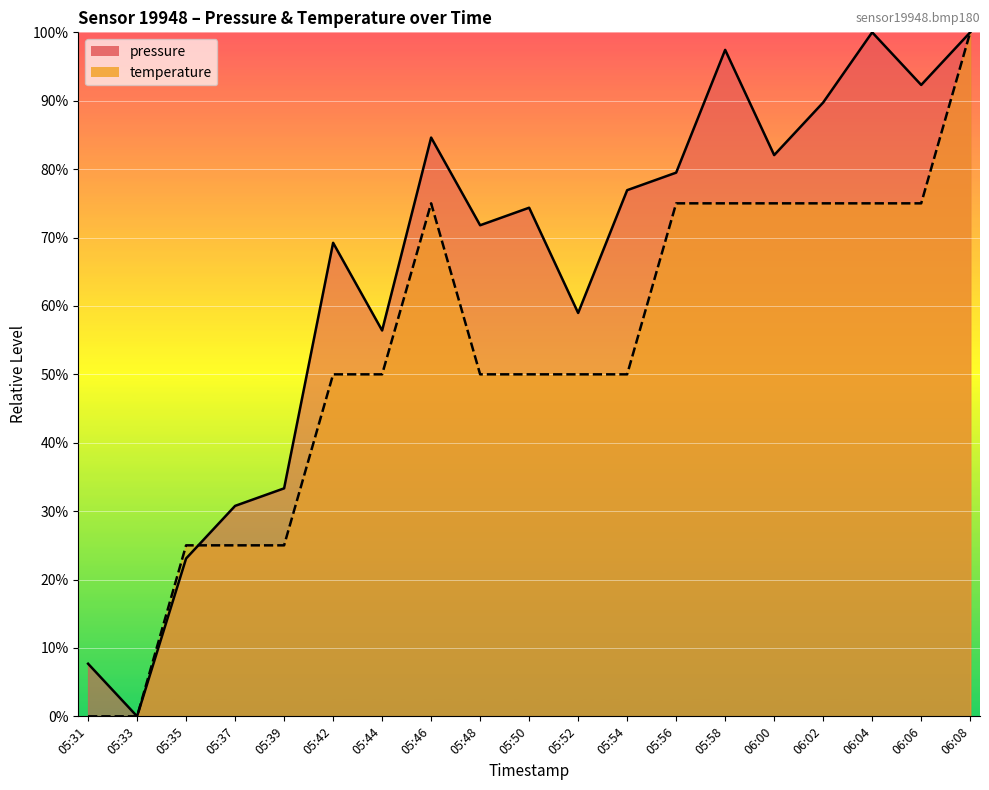

Rank the series by their maximum value, from highest to lowest.

pressure, temperature